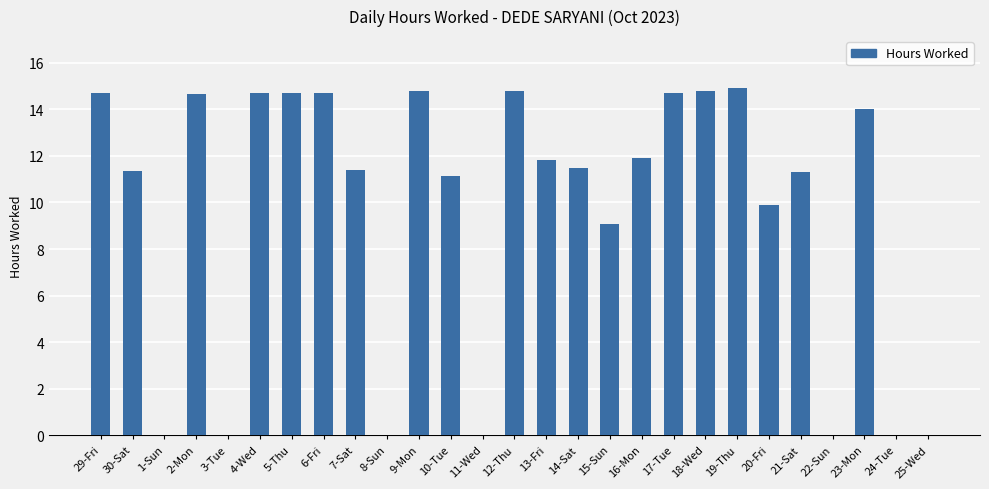

What is the sum of the values at 2-Mon and 24-Tue?

14.7